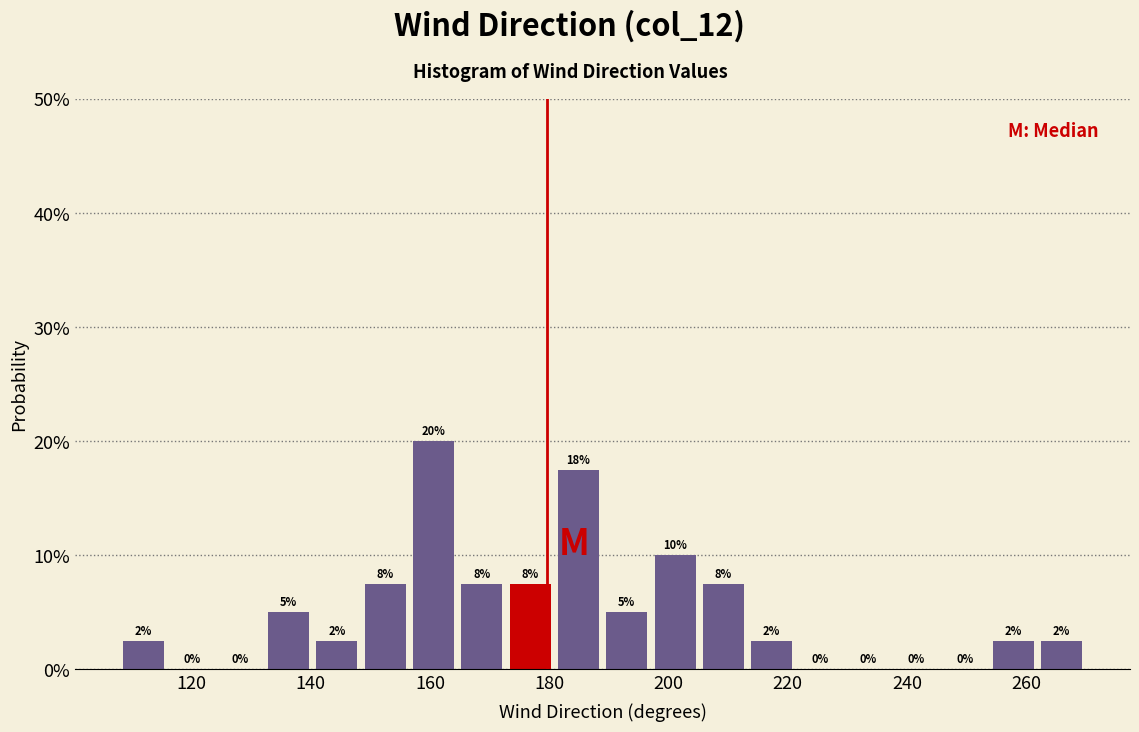

Over which range of the x-axis is the bar tallest?

156 to 164